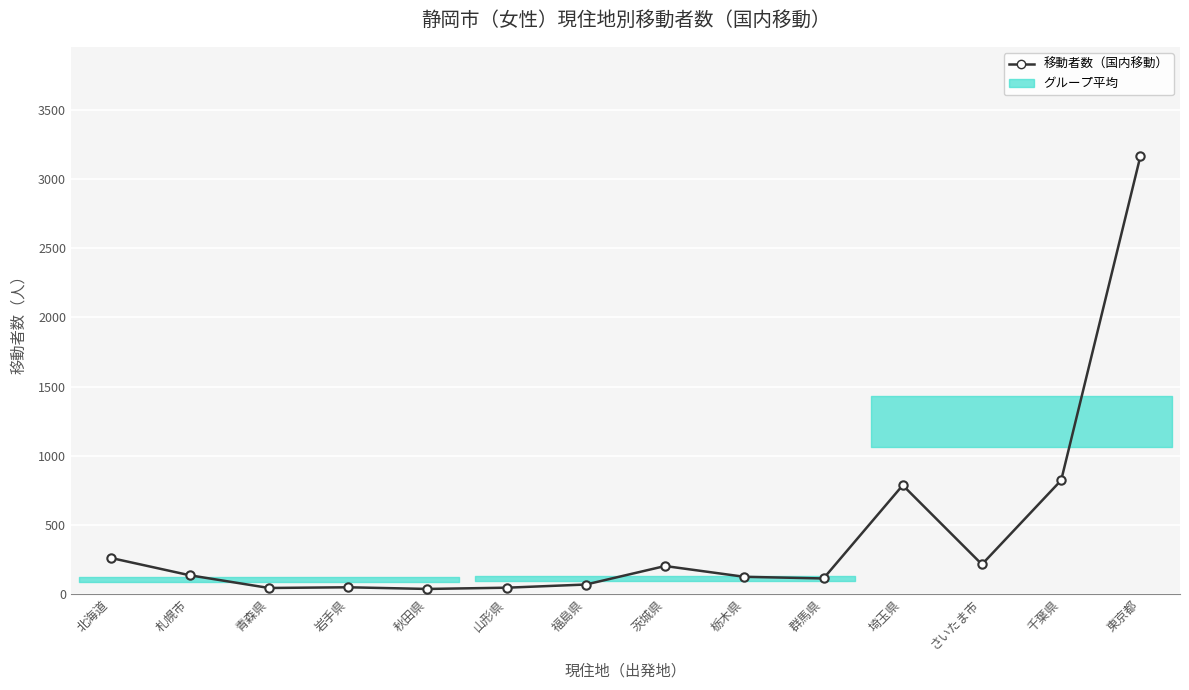

What is the difference between the values at 札幌市 and 埼玉県?

652